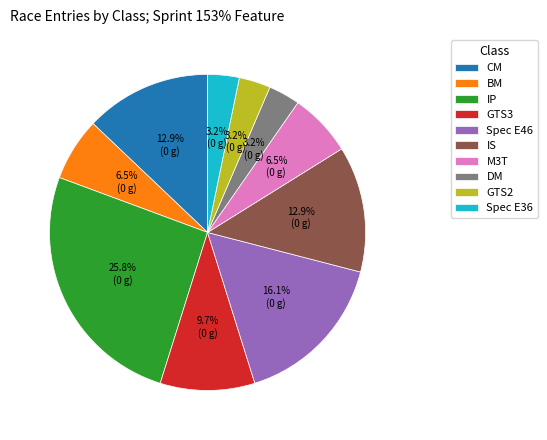

True or false: M3T accounts for 15% of the total.

False